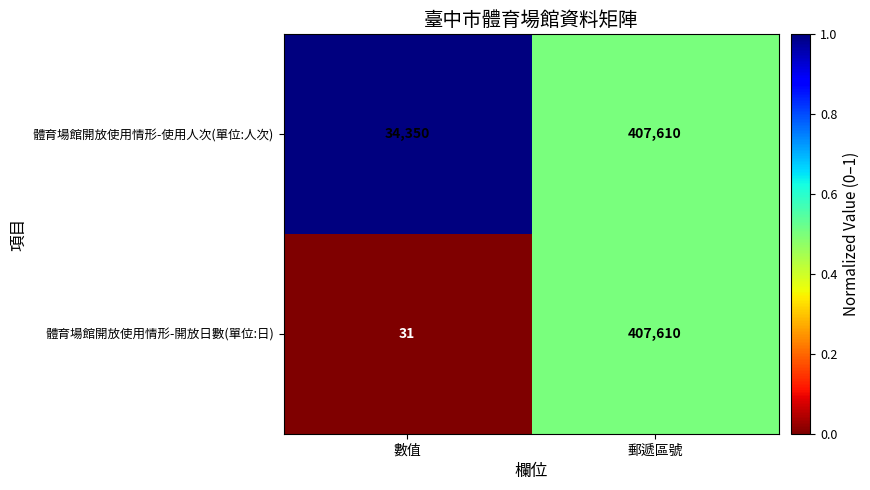

What is the average value of the 體育場館開放使用情形-使用人次(單位:人次) series?

220980